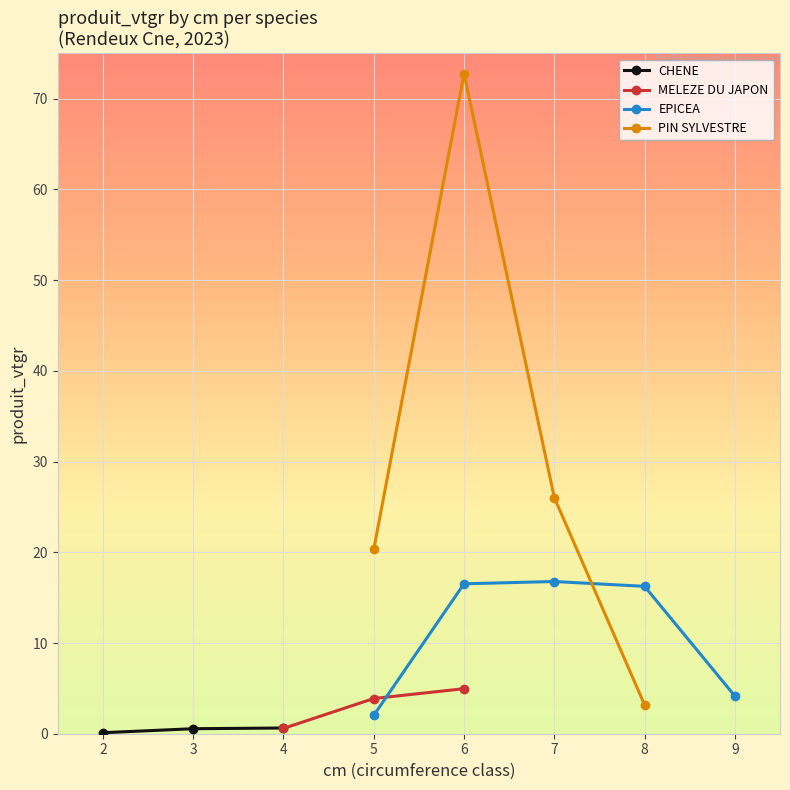

What is the label of the 17th point from the left?

6